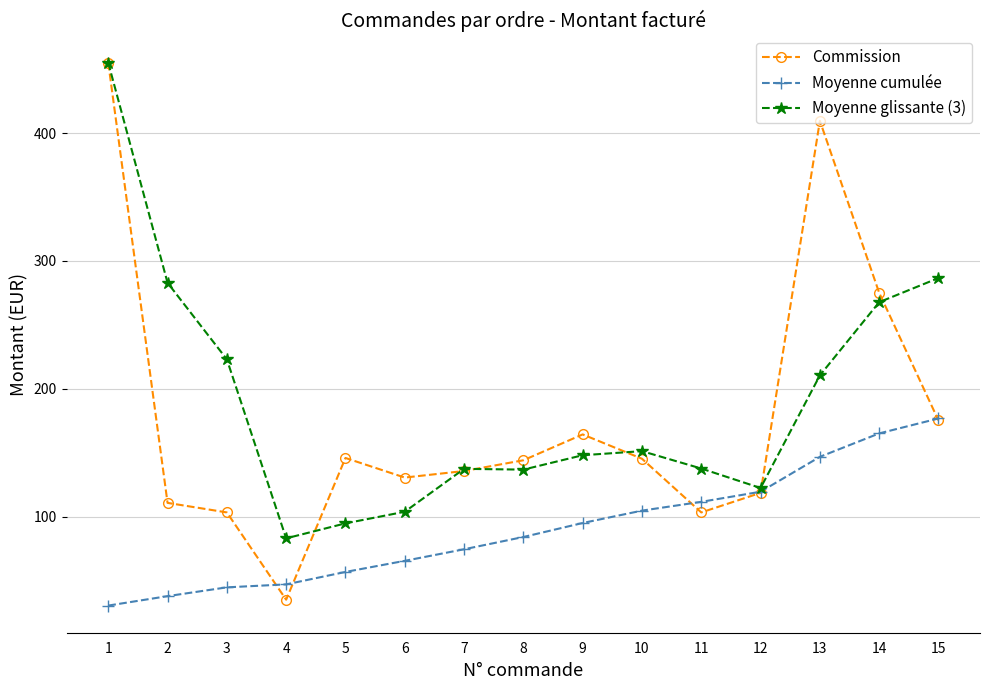

Which category has the lowest value across all series?

1